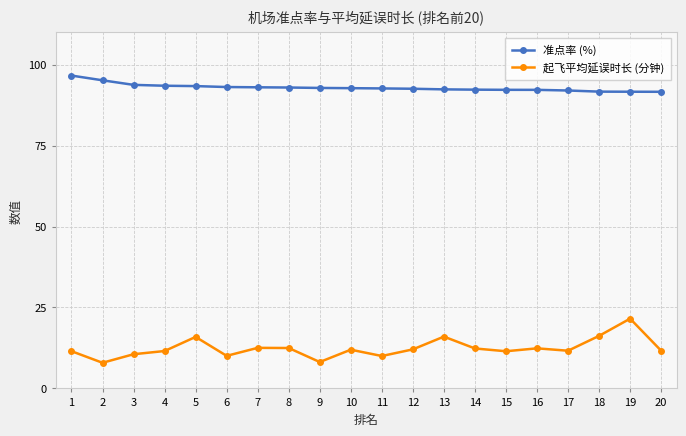

At which category is the sum across all series the highest?

19